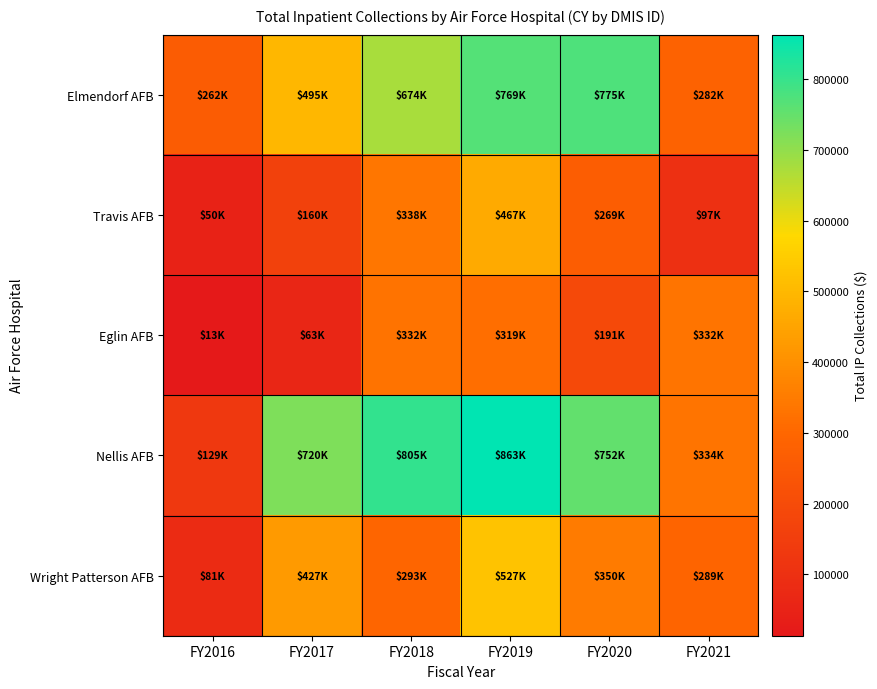

Which series has the largest range (max minus min)?

Nellis AFB